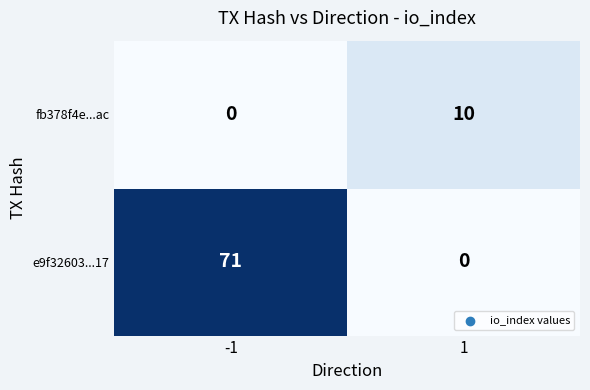

Which category has the highest value across all series?

-1